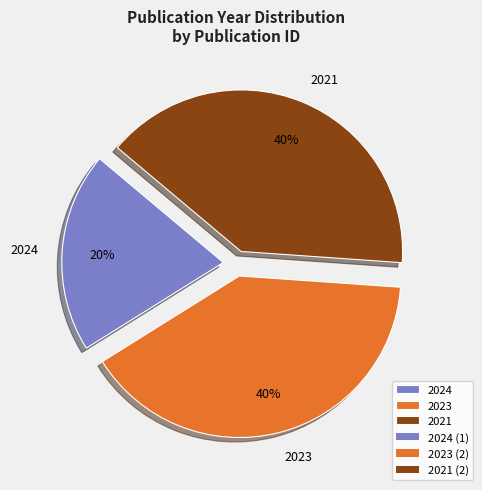

Is it true that 2024 is 7% of the pie?

False